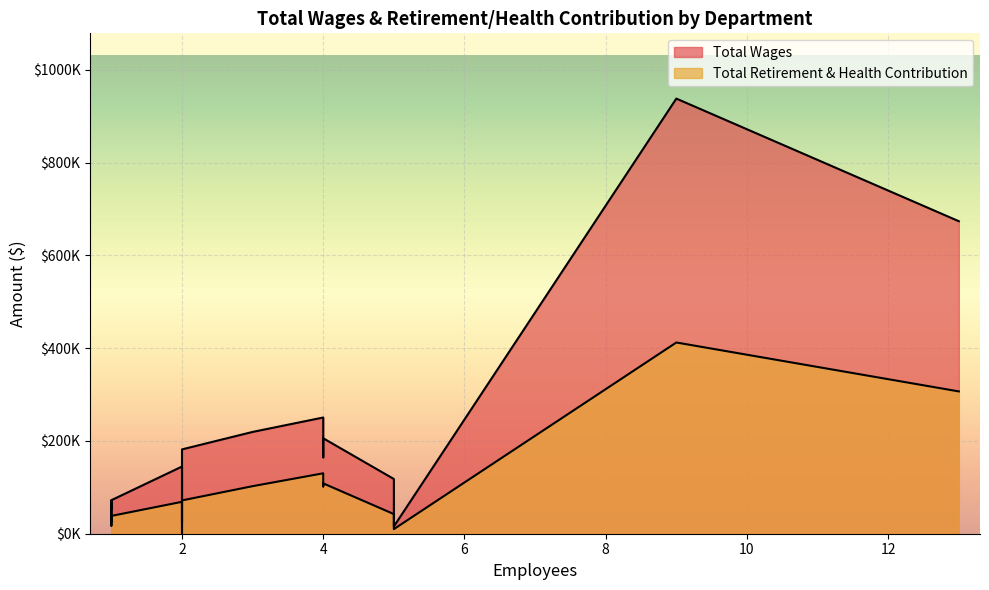

What is the maximum value shown in the chart?

938234